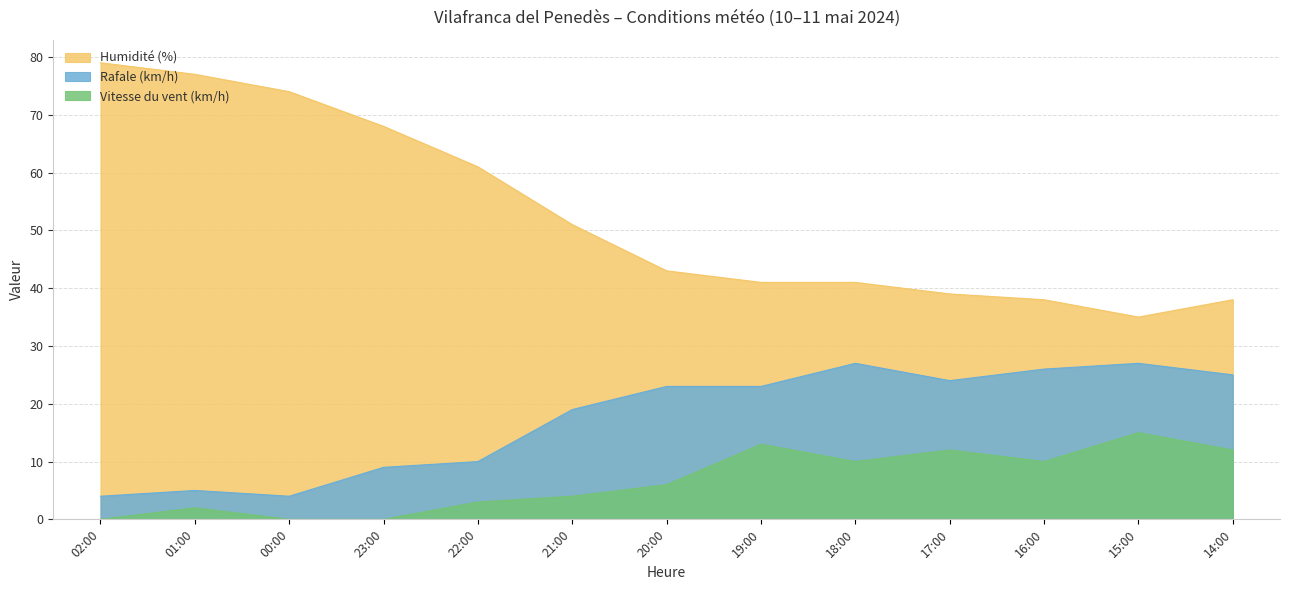

Between 23:00 and 21:00, which series saw the biggest shift?

Humidité (%)